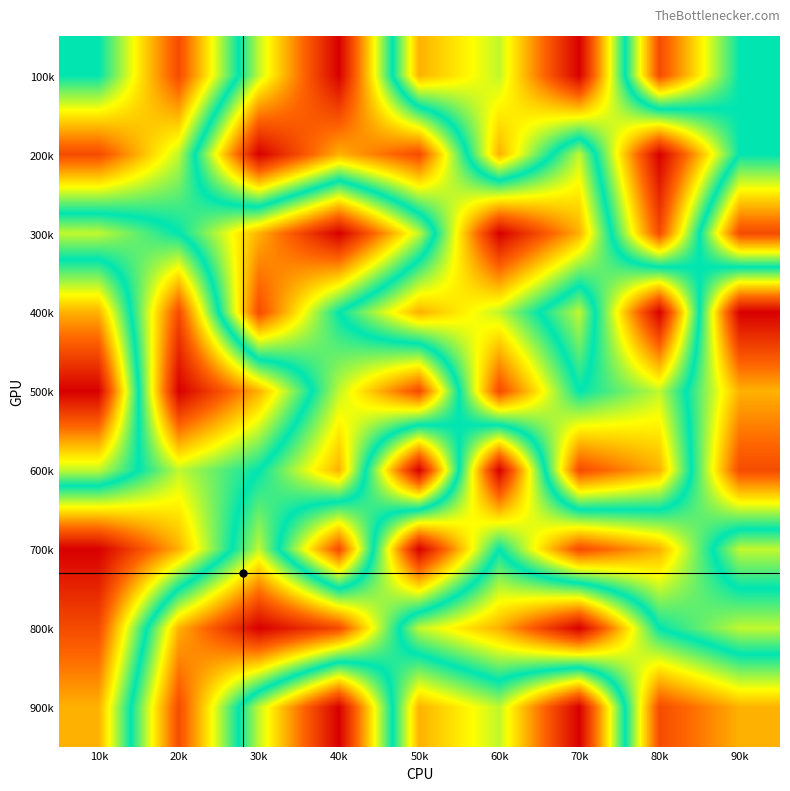

Reading left to right, what are all the values shown in this chart?

100k: 10k=5	20k=2	30k=6	40k=9	50k=3	60k=4	70k=1	80k=8	90k=5
200k: 10k=2	20k=4	30k=9	40k=7	50k=8	60k=3	70k=6	80k=1	90k=5
300k: 10k=6	20k=5	30k=3	40k=1	50k=4	60k=9	70k=7	80k=2	90k=8
400k: 10k=3	20k=8	30k=2	40k=5	50k=7	60k=6	70k=4	80k=9	90k=1
500k: 10k=1	20k=9	30k=7	40k=4	50k=2	60k=8	70k=5	80k=6	90k=3
600k: 10k=4	20k=6	30k=5	40k=3	50k=9	60k=1	70k=8	80k=7	90k=2
700k: 10k=9	20k=7	30k=4	40k=8	50k=1	60k=5	70k=2	80k=3	90k=6
800k: 10k=8	20k=3	30k=1	40k=2	50k=6	60k=7	70k=9	80k=5	90k=4
900k: 10k=7	20k=2	30k=6	40k=9	50k=3	60k=4	70k=1	80k=8	90k=7